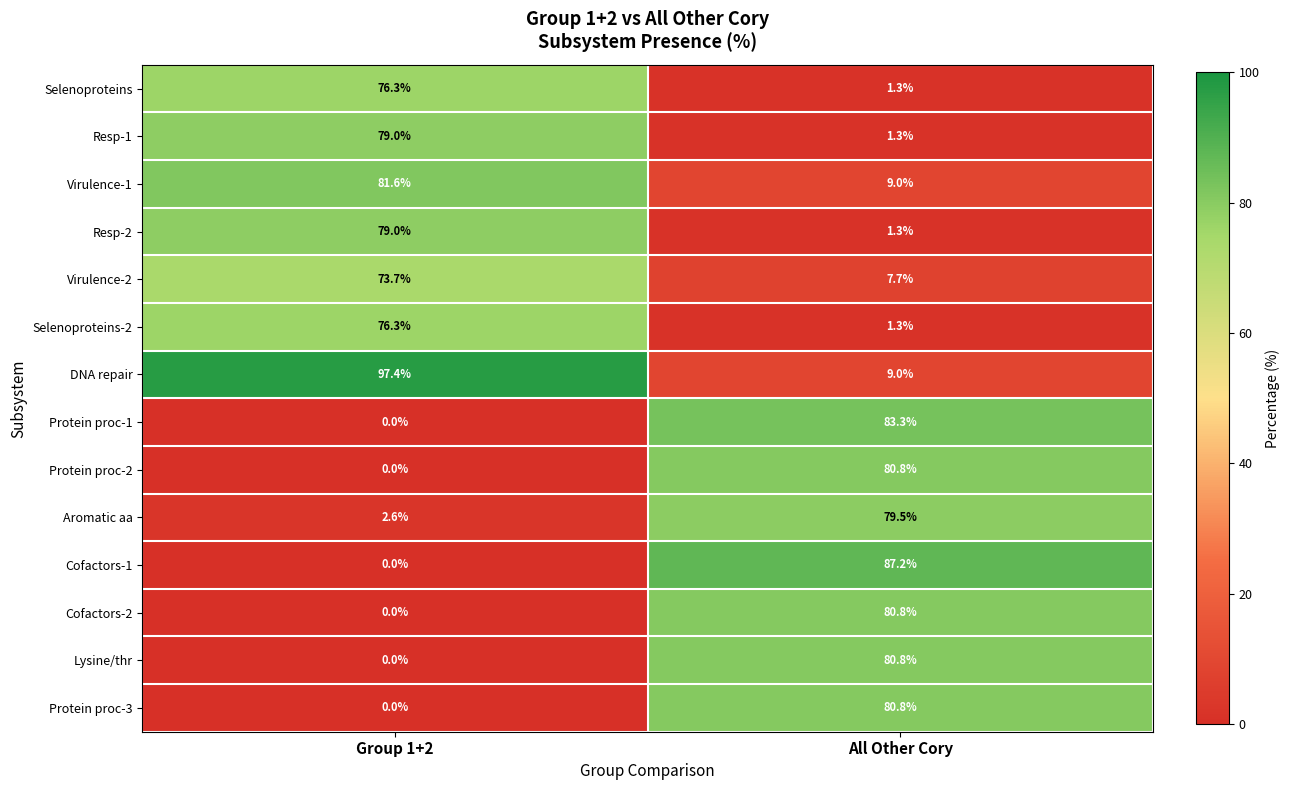

At which category is the sum across all series the highest?

All Other Cory